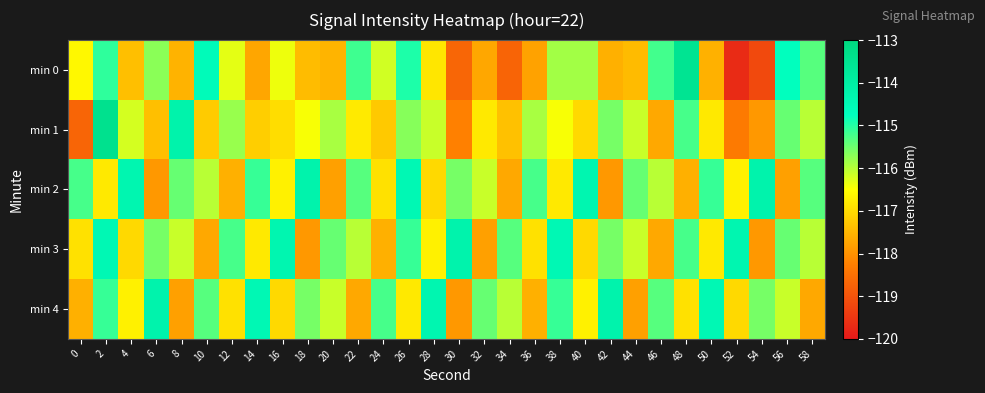

Which series has the largest range (max minus min)?

min 0